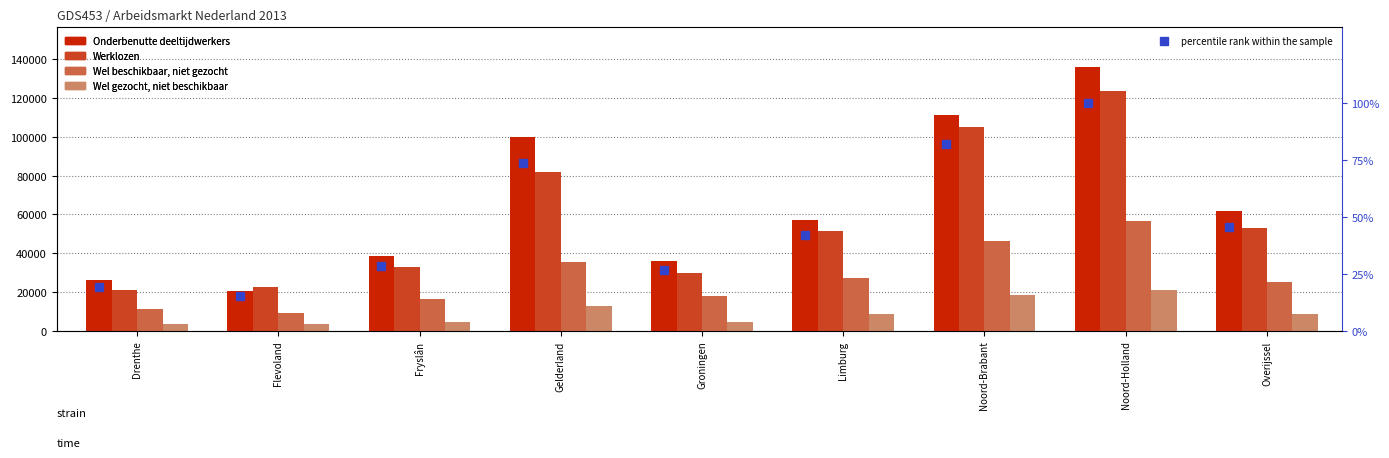

How many groups of bars are there?

9